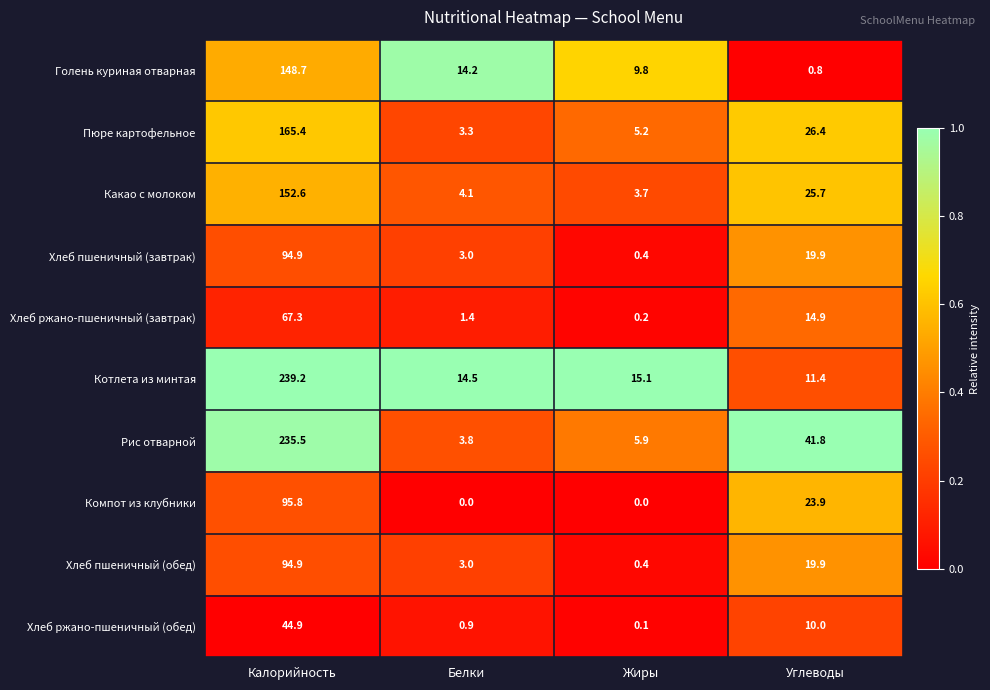

Count the number of data series in this chart.

10